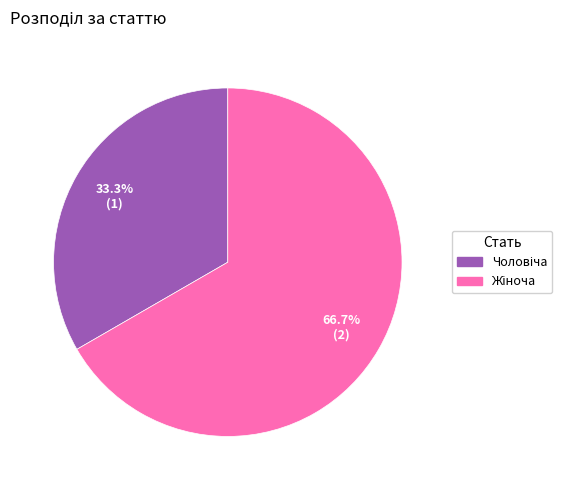

Does Чоловіча represent more than half of the total?

No